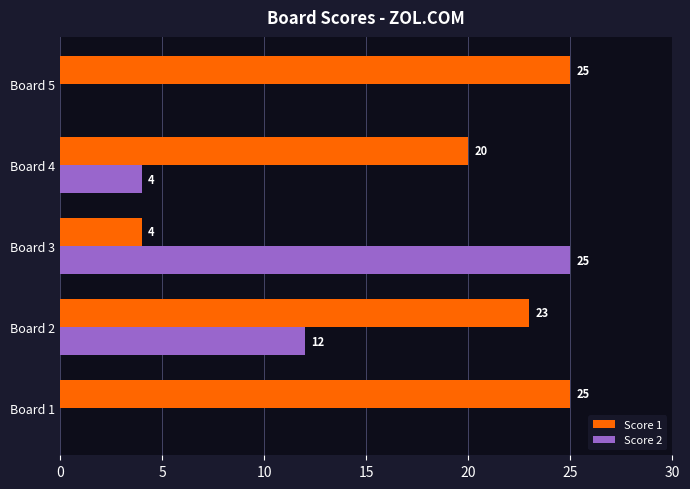

The value of Score 2 at Board 3 is 41. True or false?

False